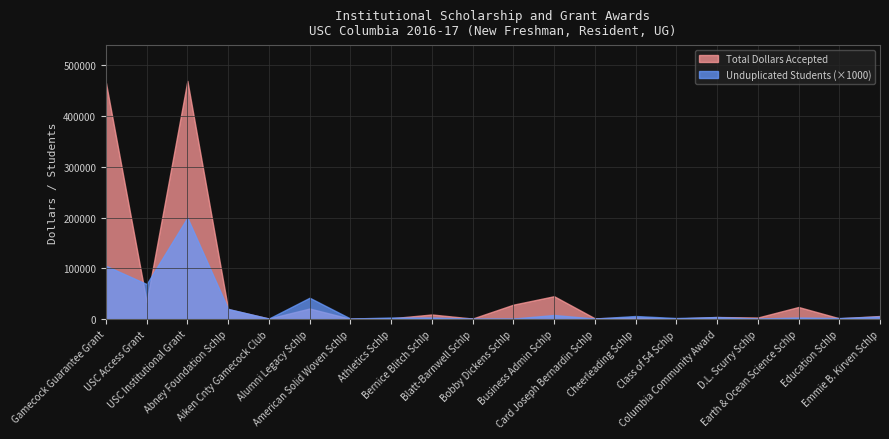

How many series are shown in this chart?

2